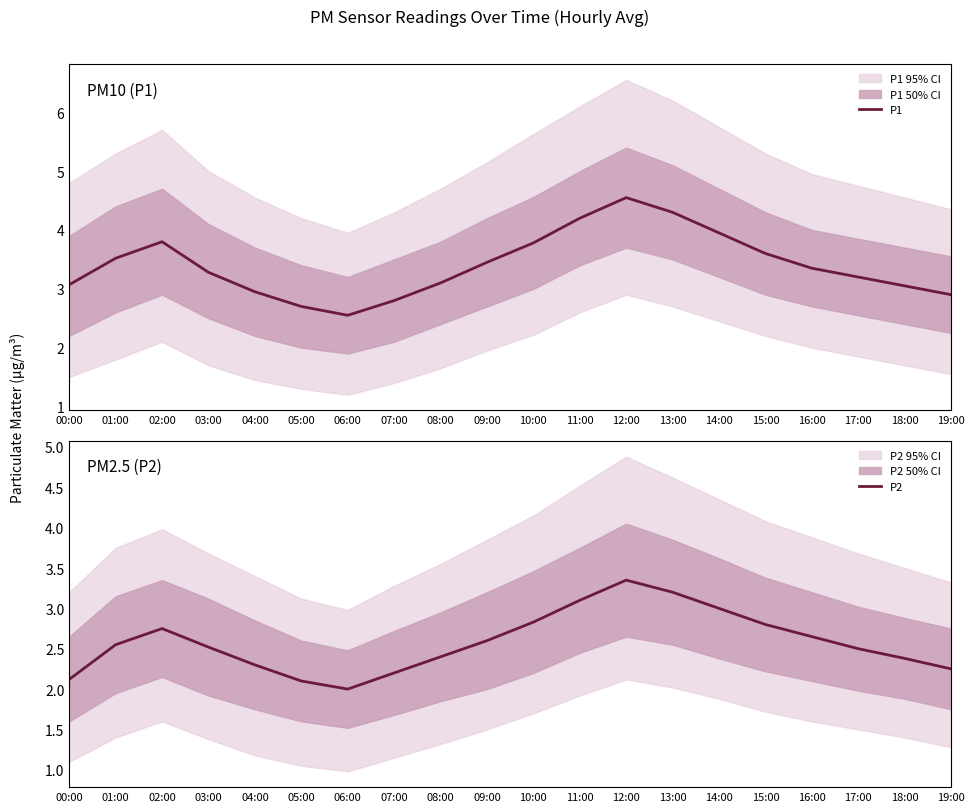

What is the label of the 4th point from the right?

16:00